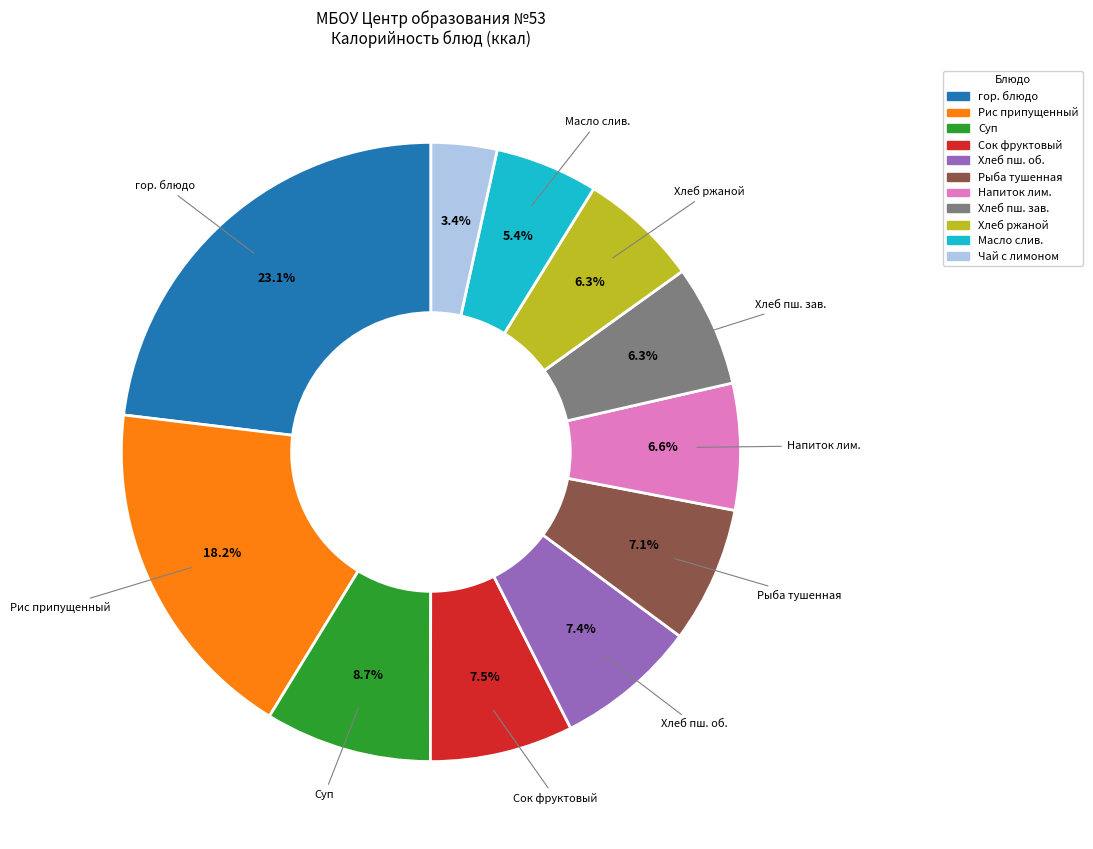

Is there a majority slice in this chart?

No